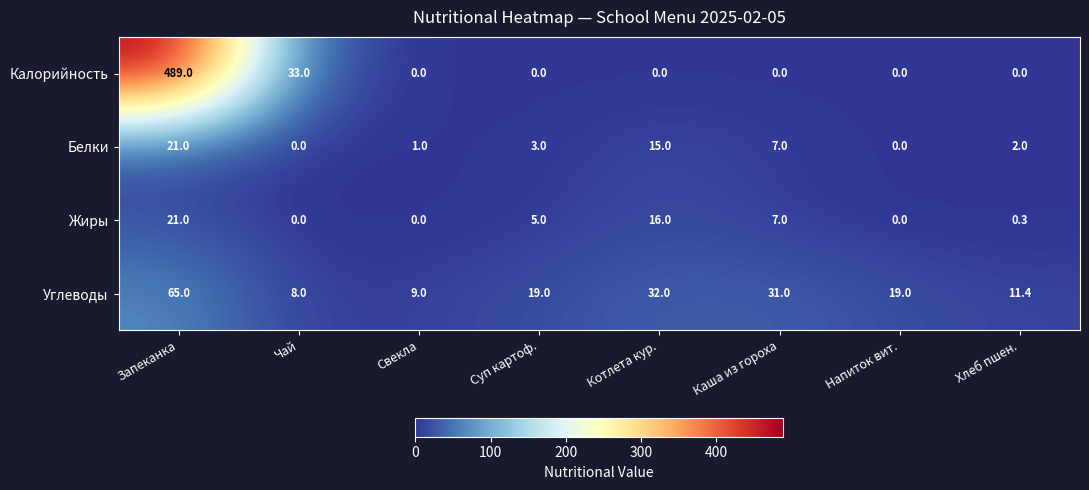

Is it true that Калорийность equals 0.0 at Каша из гороха?

True